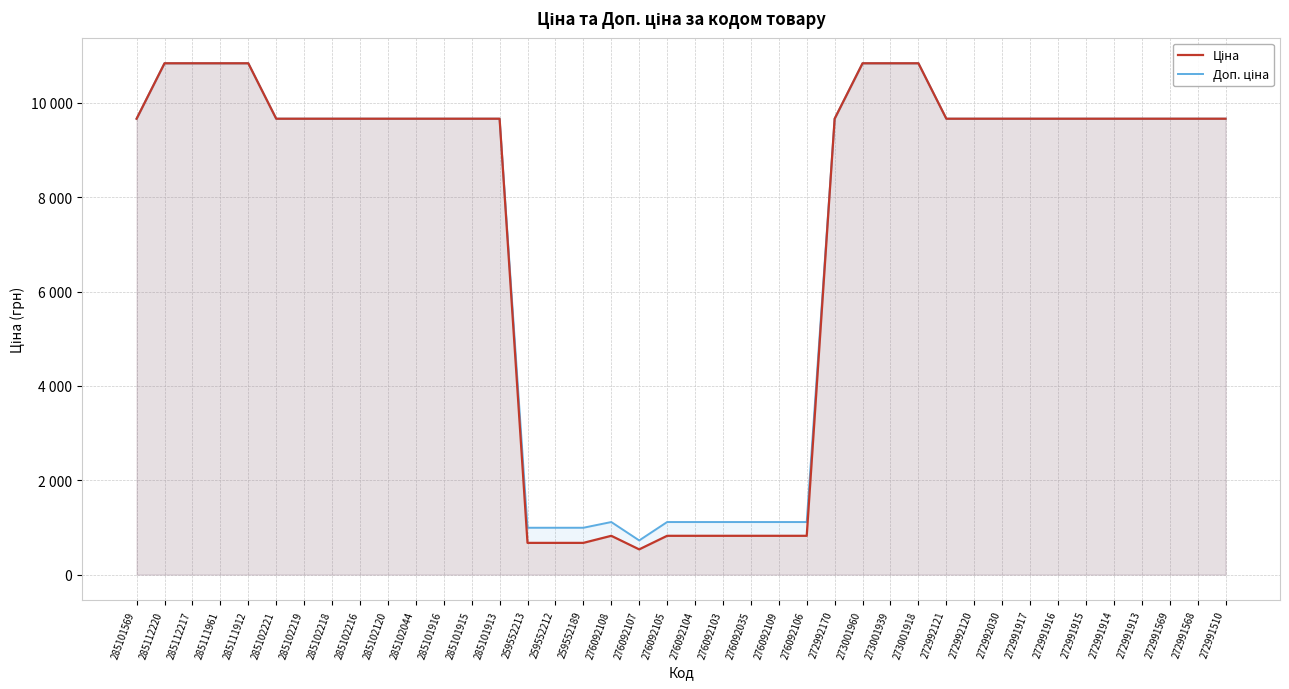

The Ціна series shows 9664.7 at 272991913. True or false?

True